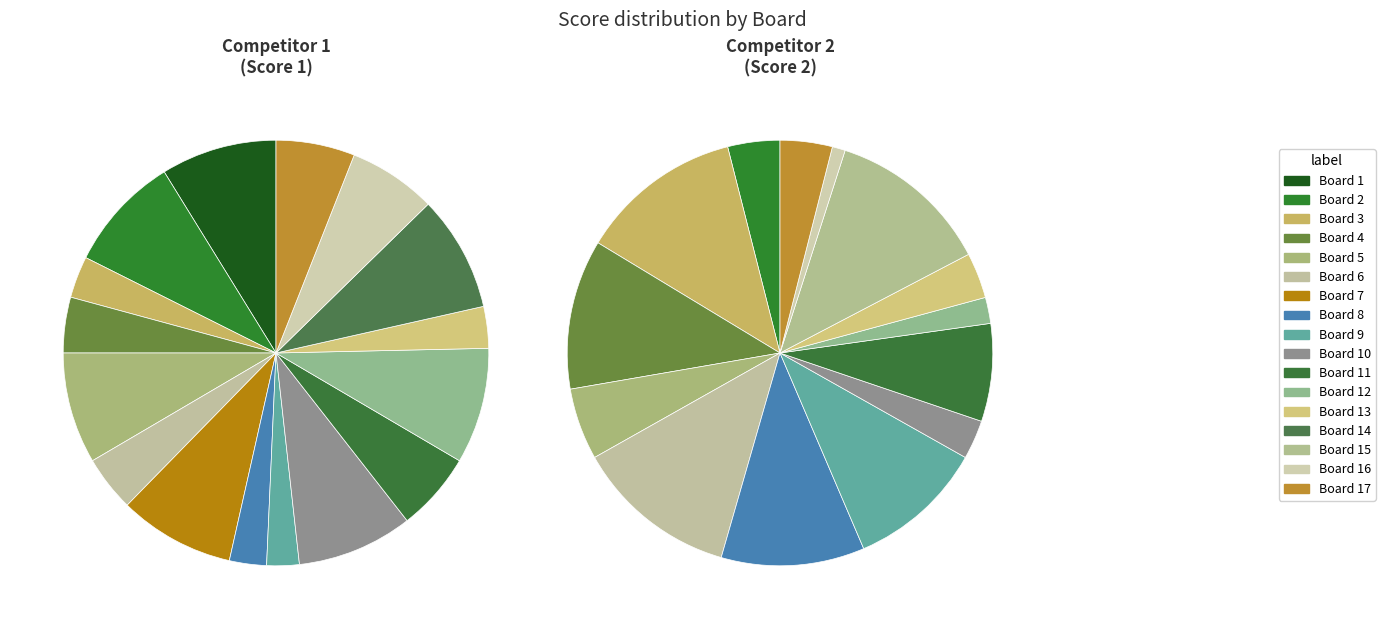

Which category has the smallest portion of the pie?

Board 15